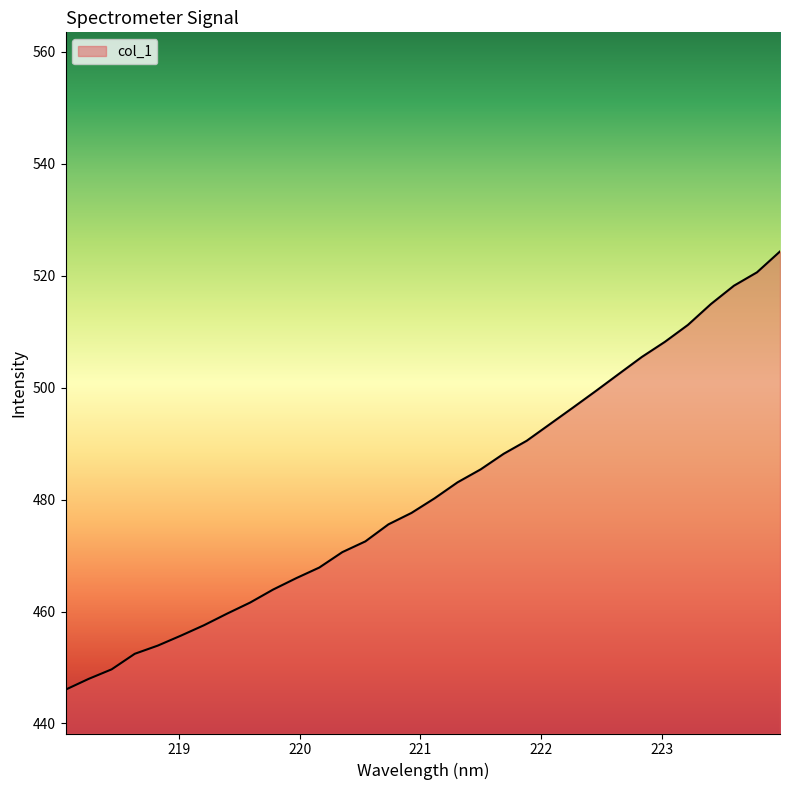

Reading right to left, what are all the values shown in this chart?

524.4	520.6	518.2	515.0	511.2	508.2	505.5	502.5	499.4	496.4	493.5	490.5	488.2	485.4	483.1	480.2	477.6	475.6	472.5	470.6	467.9	466.0	463.9	461.6	459.6	457.6	455.7	453.9	452.5	449.7	448.0	446.0